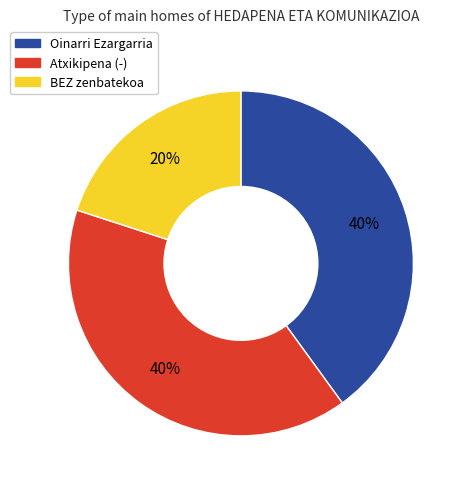

Which category has the smallest portion of the pie?

BEZ zenbatekoa